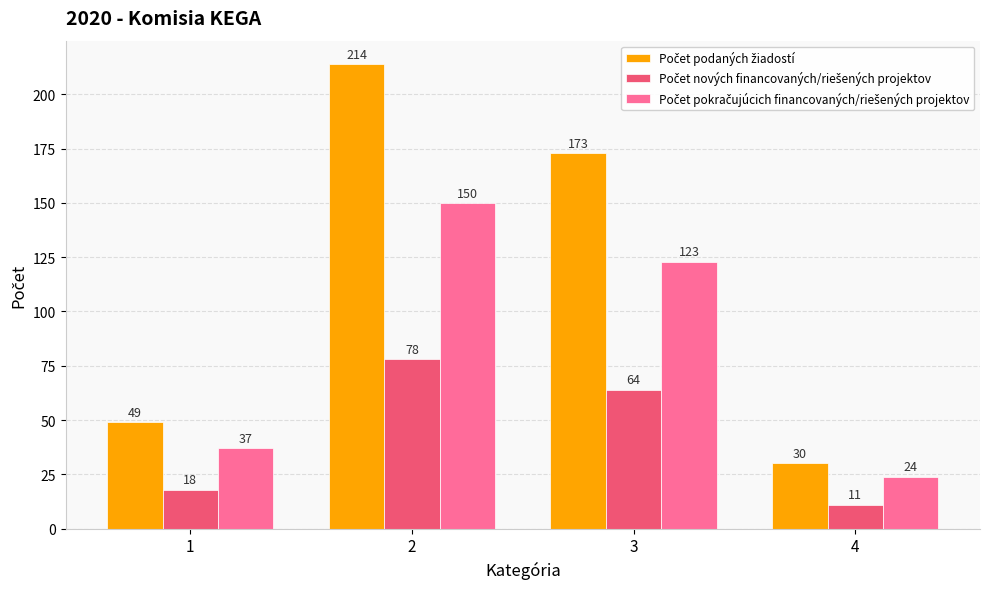

What is the total value across all series at 4?

65